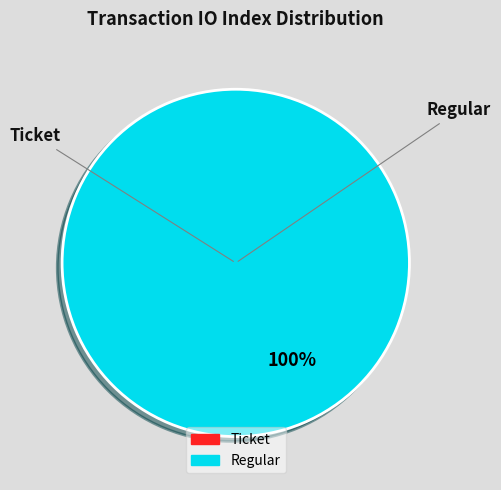

Rank the categories by value from highest to lowest.

Regular, Ticket